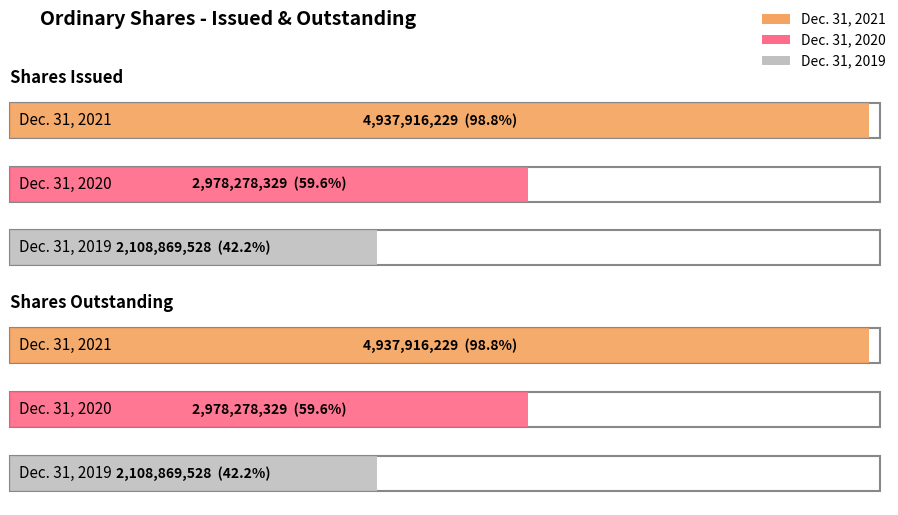

The Dec. 31, 2021 series shows 4937916229 at Shares Issued. True or false?

True